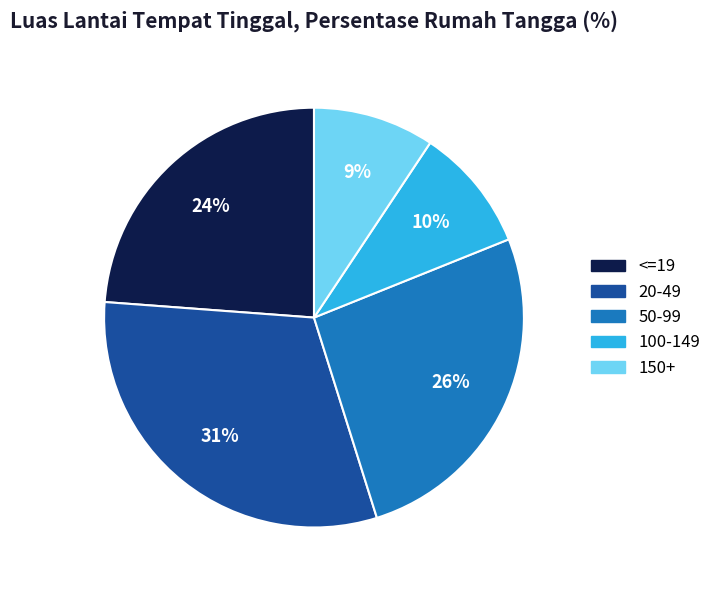

Which has a higher value, <=19 or 150+?

<=19